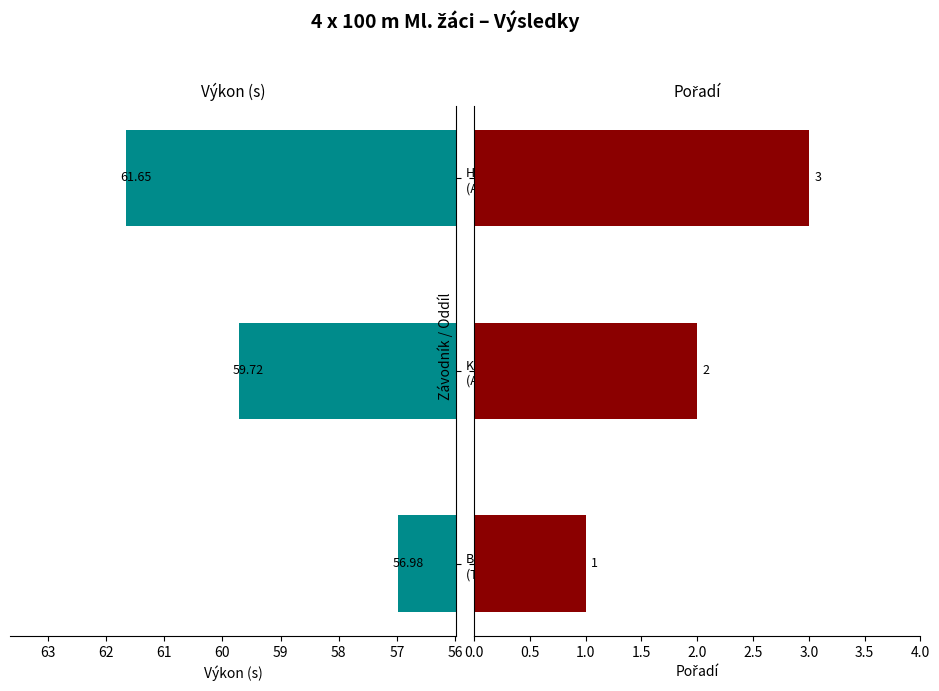

Does the chart contain any negative values?

No